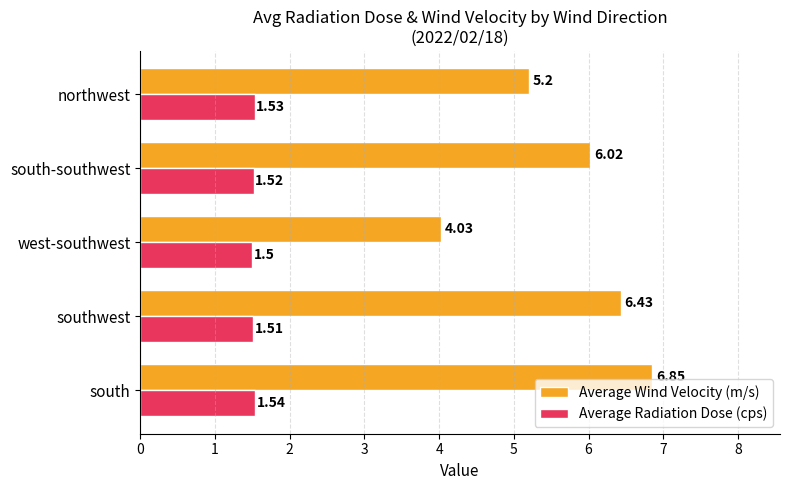

Which label corresponds to the largest value in the chart?

south